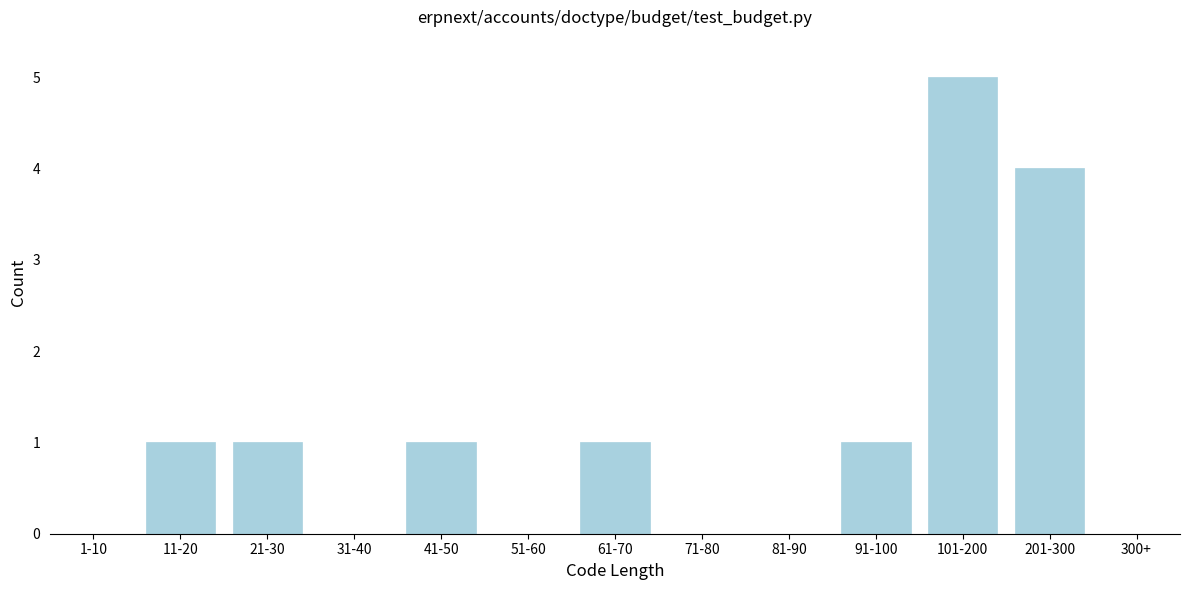

Reading left to right, transcribe all the data shown in this chart.

1-10=0	11-20=1	21-30=1	31-40=0	41-50=1	51-60=0	61-70=1	71-80=0	81-90=0	91-100=1	101-200=5	201-300=4	300+=0